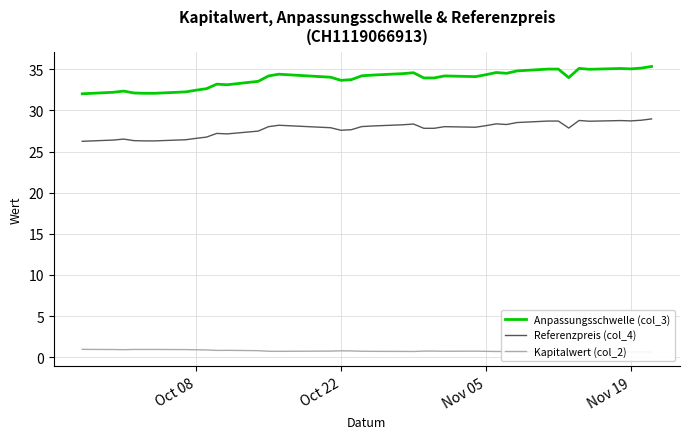

True or false: Referenzpreis (col_4) and Anpassungsschwelle (col_3) cross at least once.

False